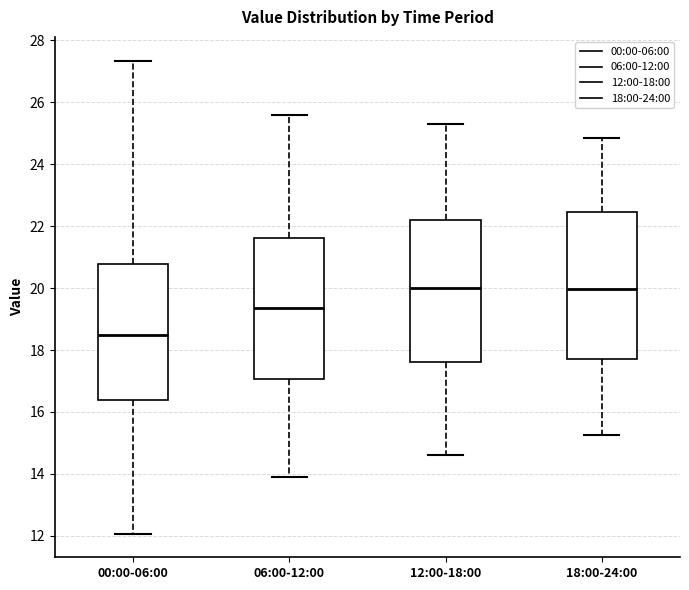

Where does the lower whisker of the box for 12:00-18:00 end on the y-axis? The values are not printed on the chart, so give them approximately, as read against the axis.

14.6